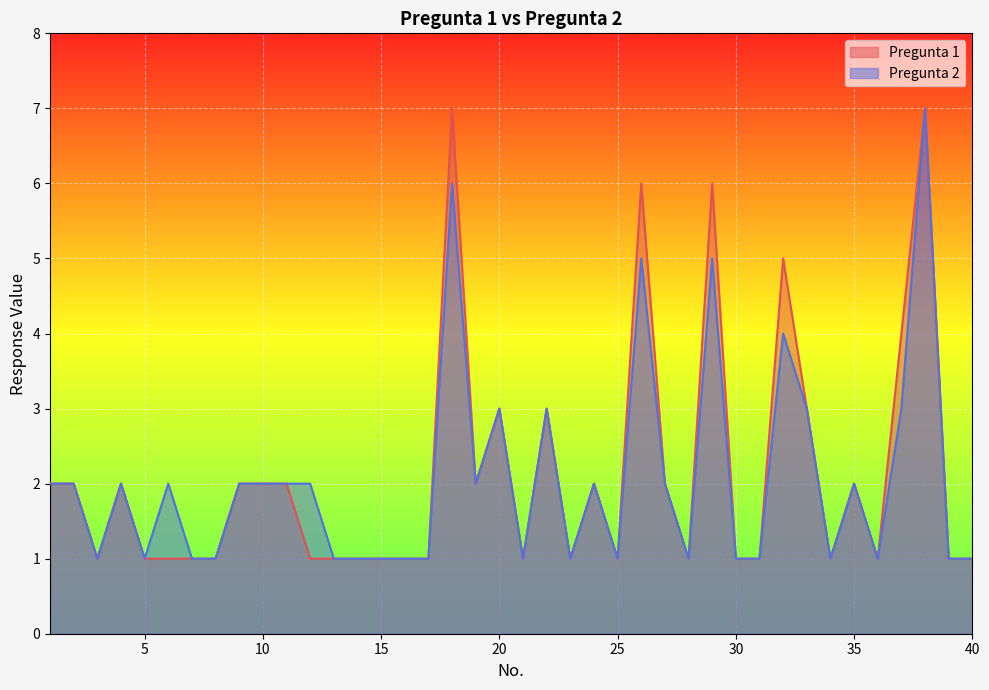

Rank the series at 24 from highest to lowest value.

Pregunta 1, Pregunta 2